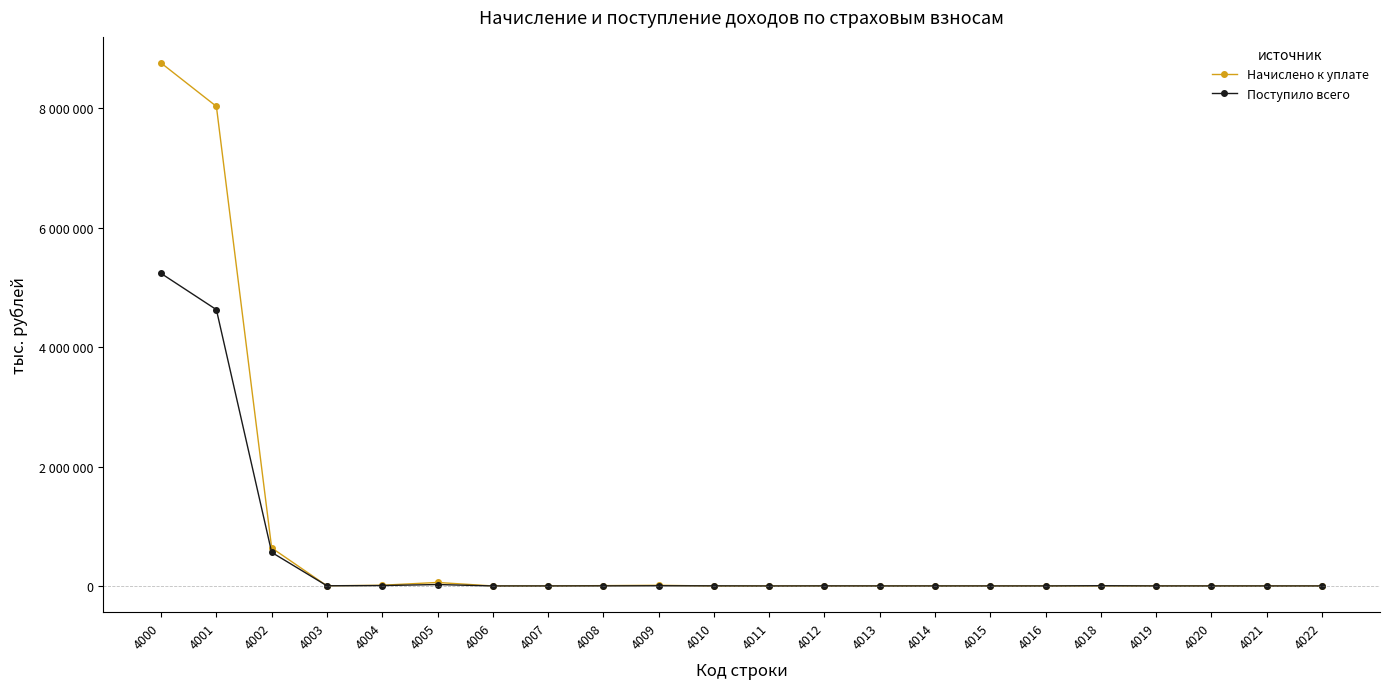

What is the smallest value displayed?

-1109